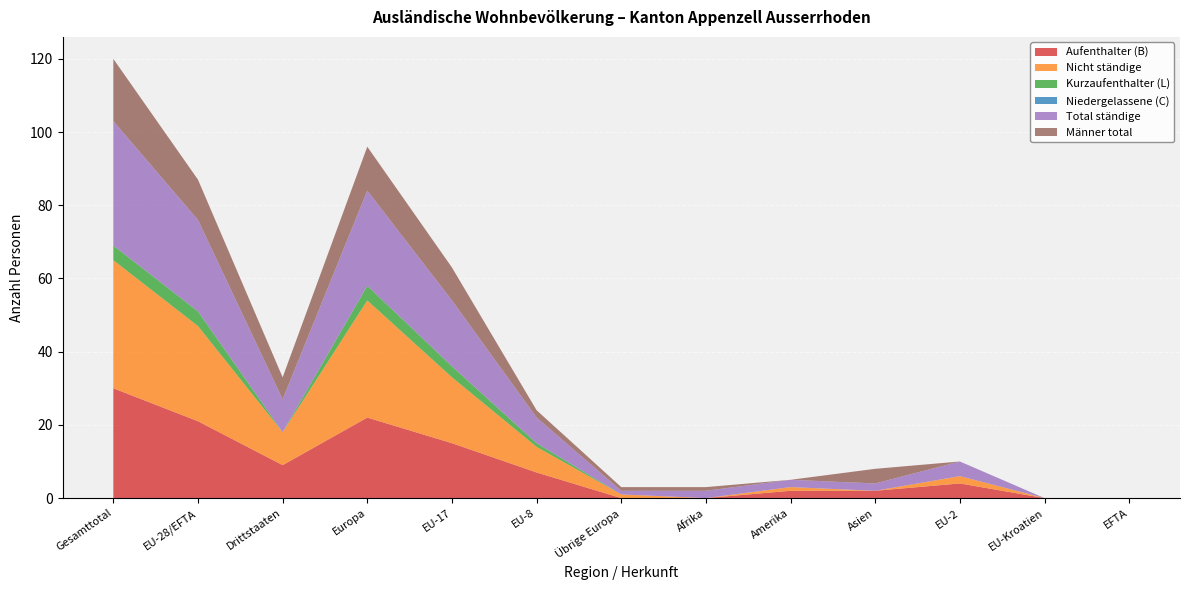

Reading left to right, extract all data points from this chart.

Aufenthalter (B): Gesamttotal=30	EU-28/EFTA=21	Drittstaaten=9	Europa=22	EU-17=15	EU-8=7	Übrige Europa=0	Afrika=0	Amerika=2	Asien=2	EU-2=4	EU-Kroatien=0	EFTA=0
Nicht ständige: Gesamttotal=35	EU-28/EFTA=26	Drittstaaten=9	Europa=32	EU-17=18	EU-8=7	Übrige Europa=1	Afrika=0	Amerika=1	Asien=0	EU-2=2	EU-Kroatien=0	EFTA=0
Kurzaufenthalter (L): Gesamttotal=4	EU-28/EFTA=4	Drittstaaten=0	Europa=4	EU-17=3	EU-8=1	Übrige Europa=0	Afrika=0	Amerika=0	Asien=0	EU-2=0	EU-Kroatien=0	EFTA=0
Niedergelassene (C): Gesamttotal=0	EU-28/EFTA=0	Drittstaaten=0	Europa=0	EU-17=0	EU-8=0	Übrige Europa=0	Afrika=0	Amerika=0	Asien=0	EU-2=0	EU-Kroatien=0	EFTA=0
Total ständige: Gesamttotal=34	EU-28/EFTA=25	Drittstaaten=9	Europa=26	EU-17=18	EU-8=7	Übrige Europa=1	Afrika=2	Amerika=2	Asien=2	EU-2=4	EU-Kroatien=0	EFTA=0
Männer total: Gesamttotal=17	EU-28/EFTA=11	Drittstaaten=6	Europa=12	EU-17=9	EU-8=2	Übrige Europa=1	Afrika=1	Amerika=0	Asien=4	EU-2=0	EU-Kroatien=0	EFTA=0